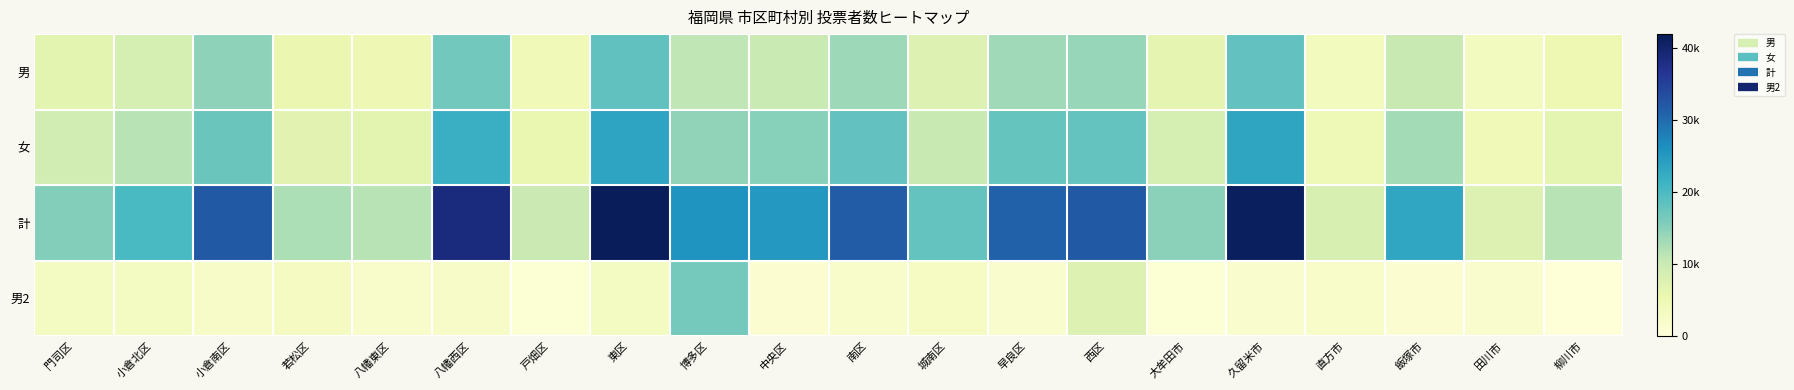

What is the maximum value shown in the chart?

41822